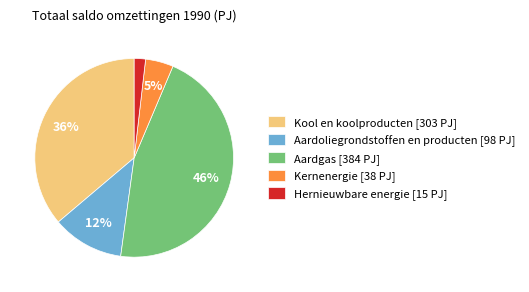

Which slice is the largest?

Aardgas